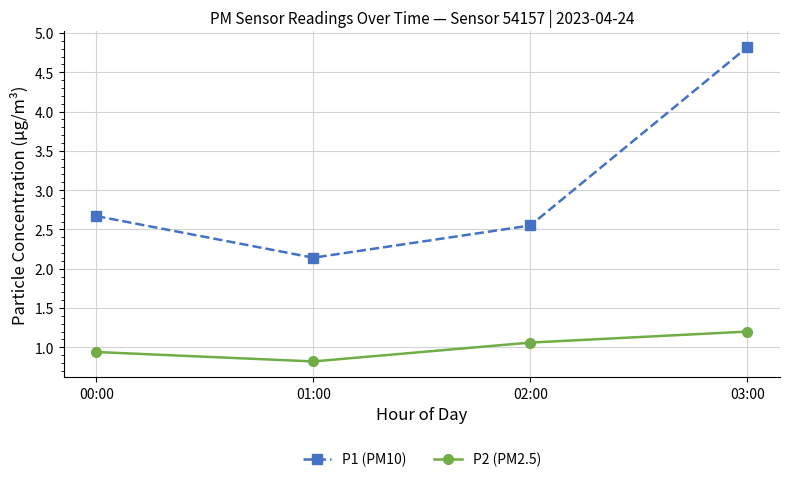

True or false: P2 (PM2.5) has a value of 0.4 at 03:00.

False